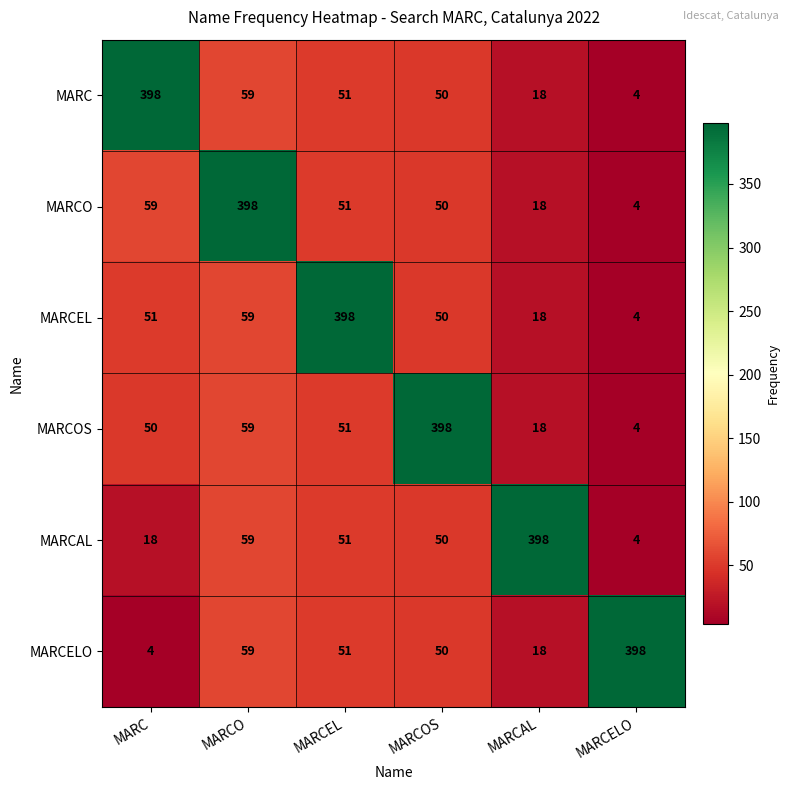

What is the difference between the highest and lowest values at MARC?

394